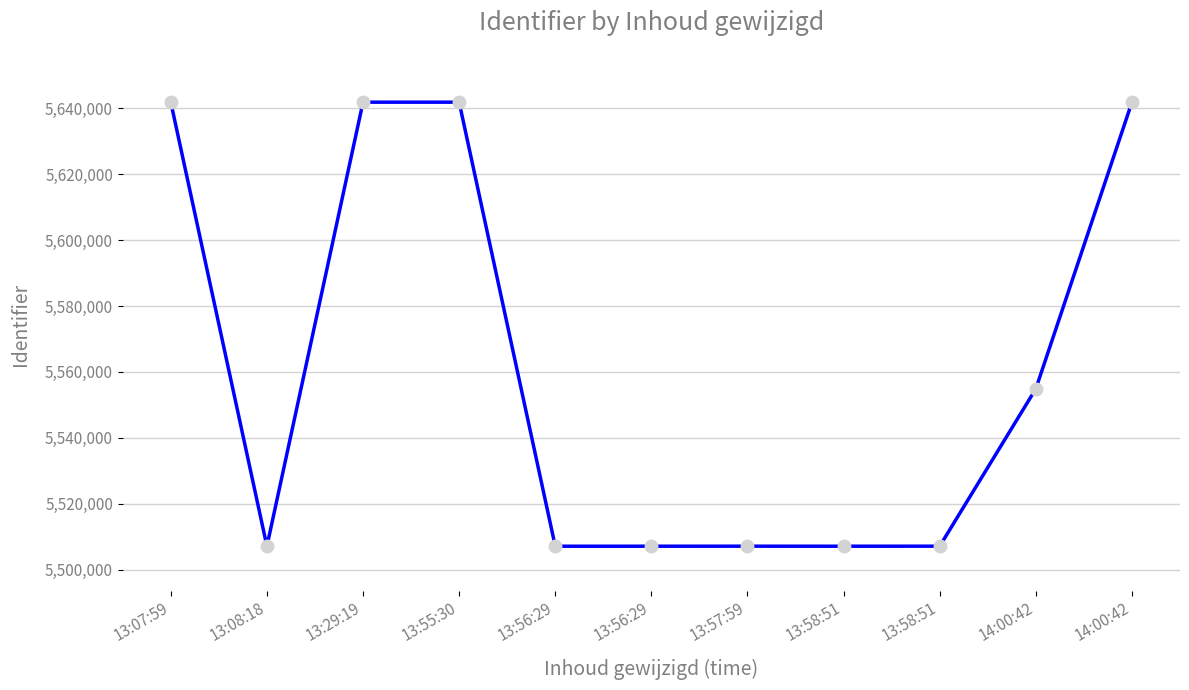

How many categories are shown in the chart?

11